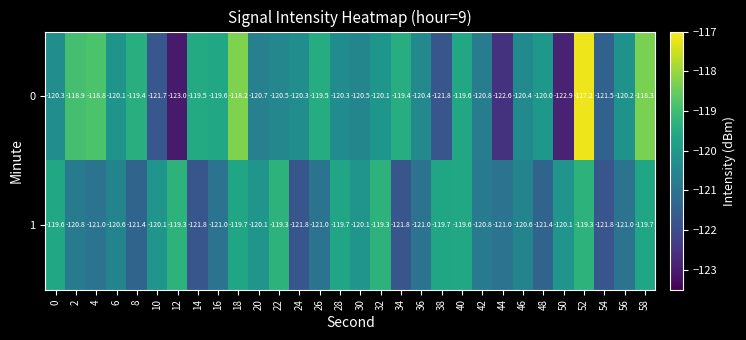

Is the value of 0 at 20 greater than the value of 1 at 58?

No